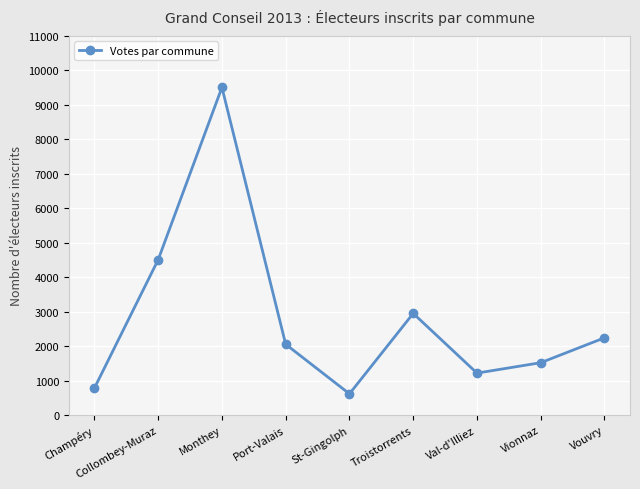

At which label does the data first exceed 2053?

Collombey-Muraz